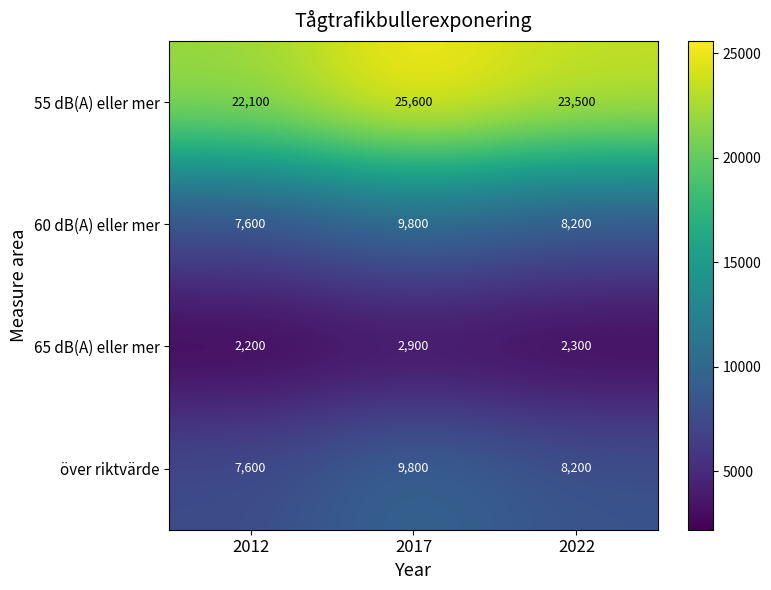

What is the approximate value of 55 dB(A) eller mer at 2017, to the nearest 100?

25600